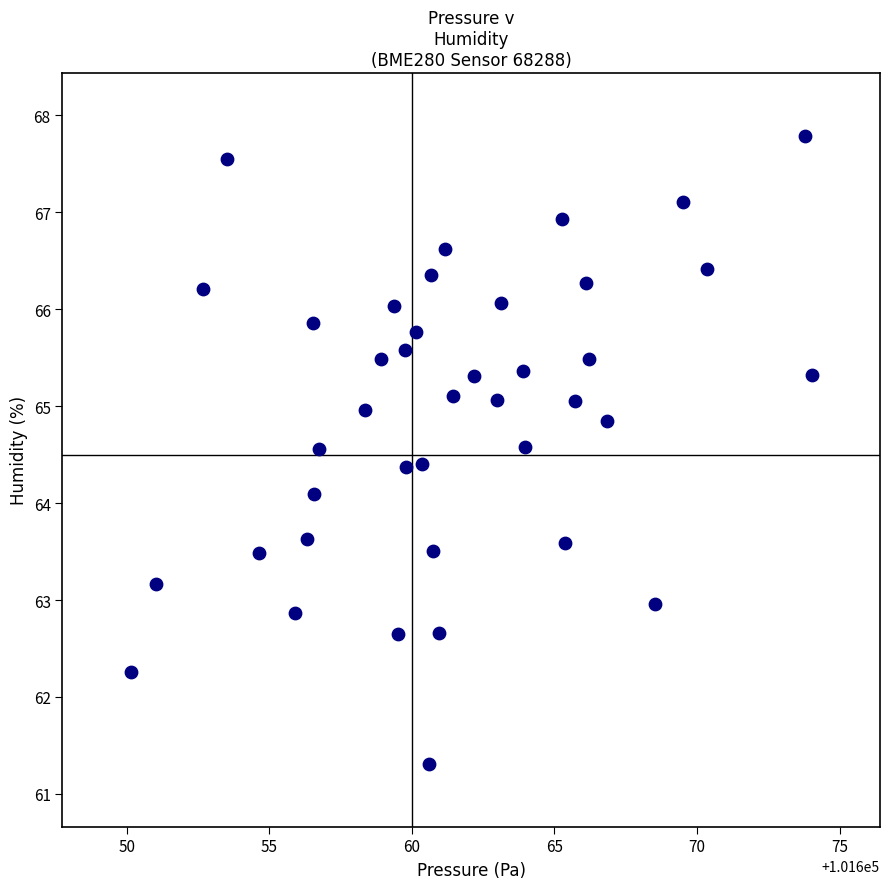

What is the range of Y values (max minus min)?

6.5